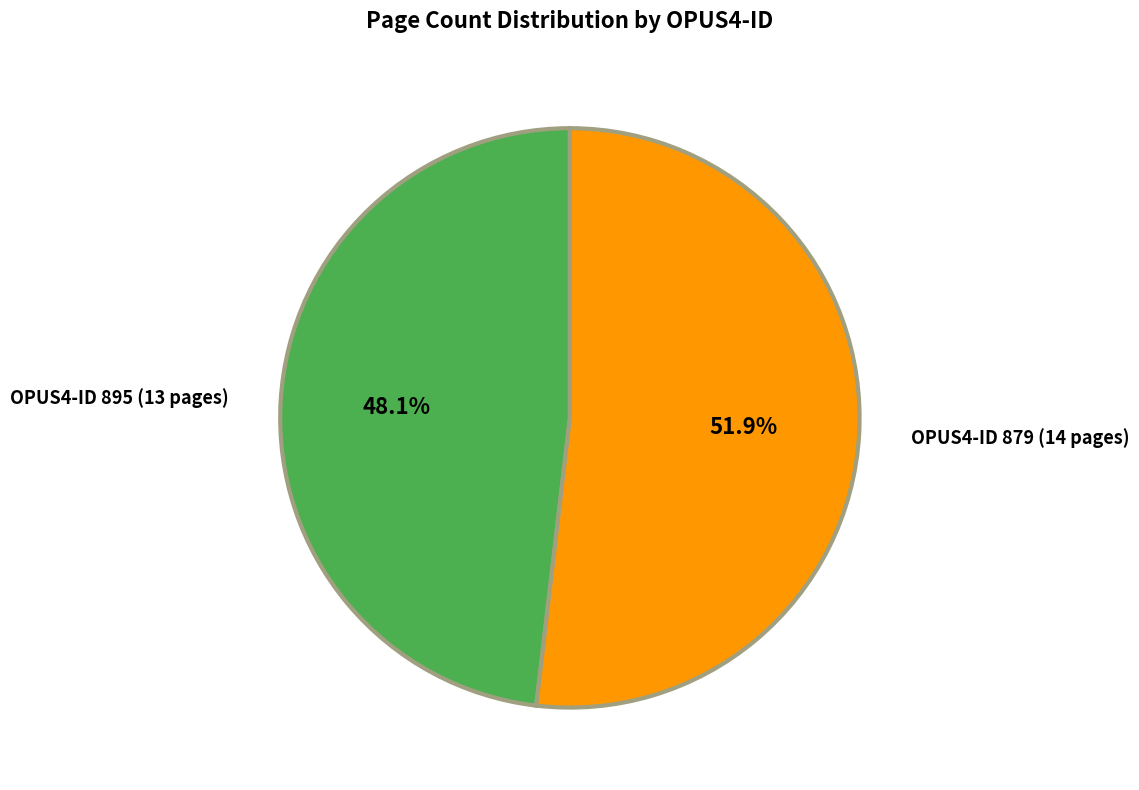

Which has a higher value, OPUS4-ID 879 (14 pages) or OPUS4-ID 895 (13 pages)?

OPUS4-ID 879 (14 pages)